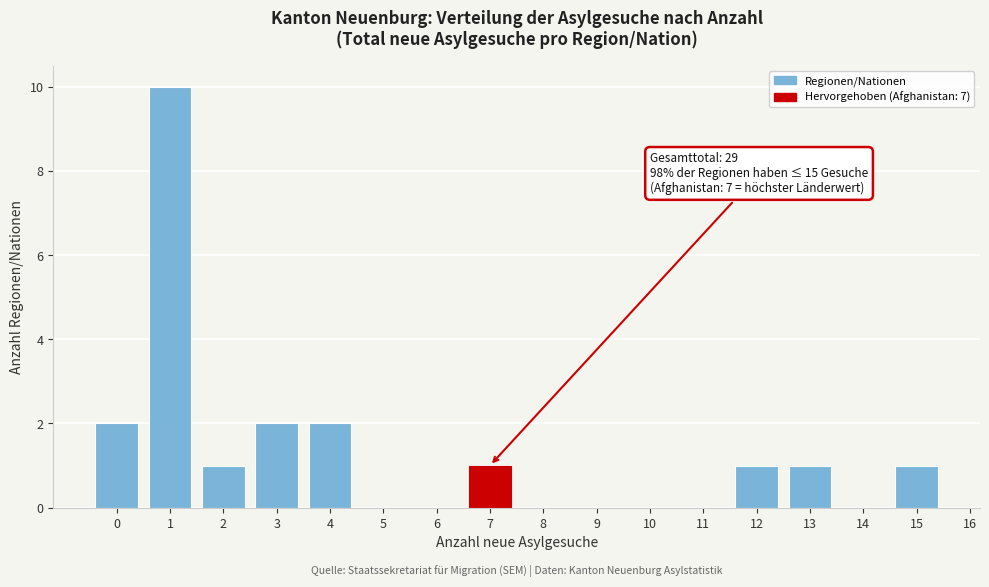

Which range on the x-axis has the tallest bar?

0.5 to 1.5